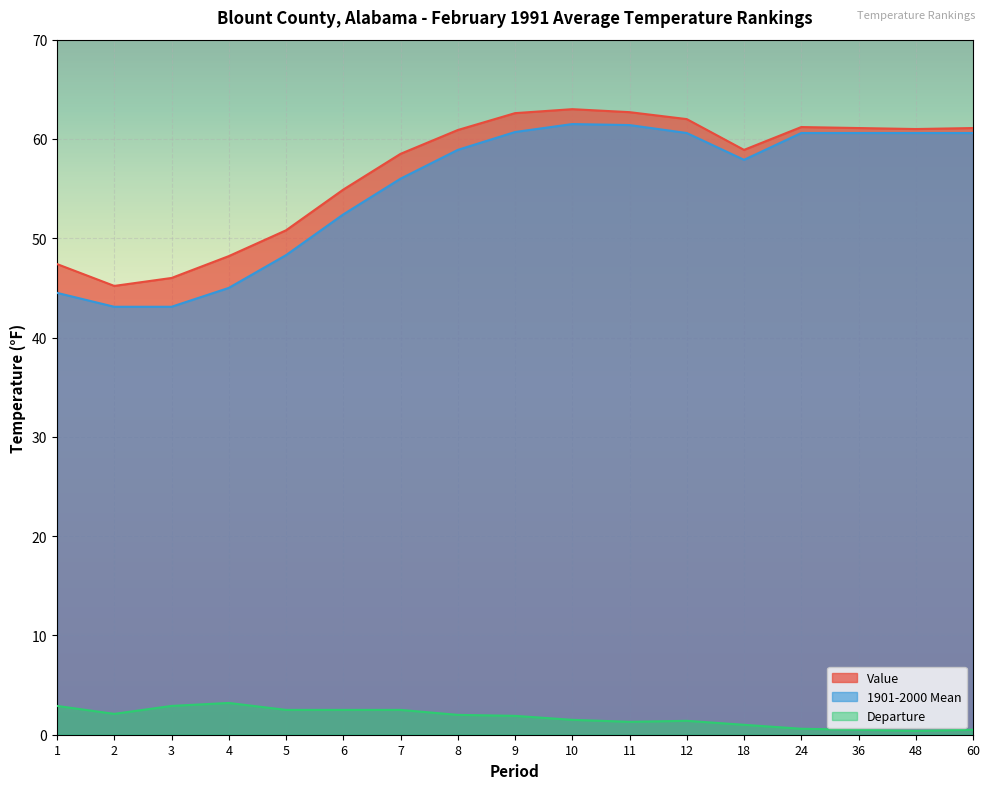

What is the highest value of the 1901-2000 Mean series?

61.5